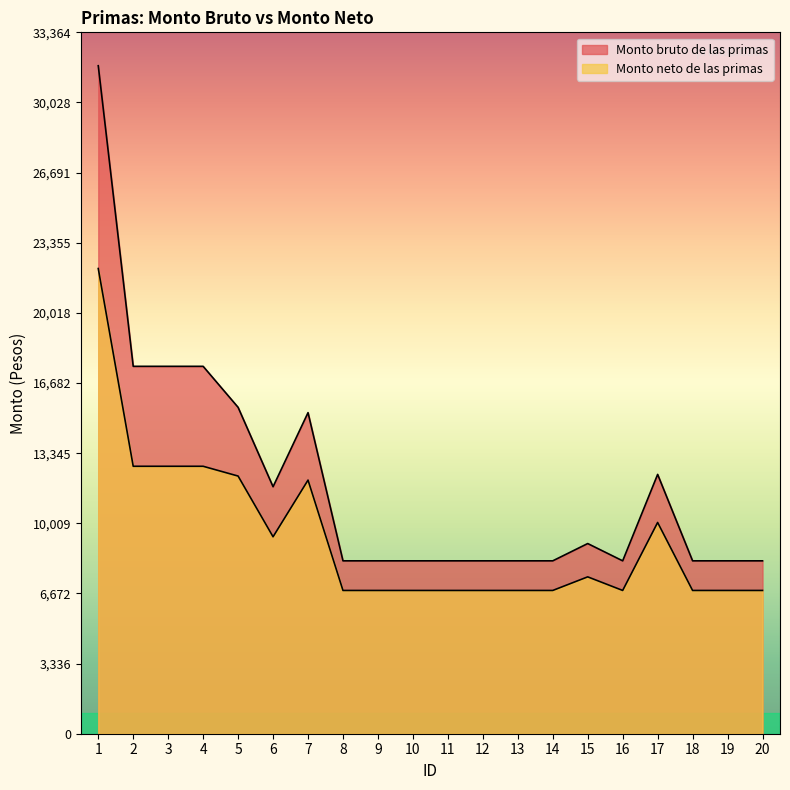

Rank the series by their average value, from lowest to highest.

Monto neto de las primas, Monto bruto de las primas